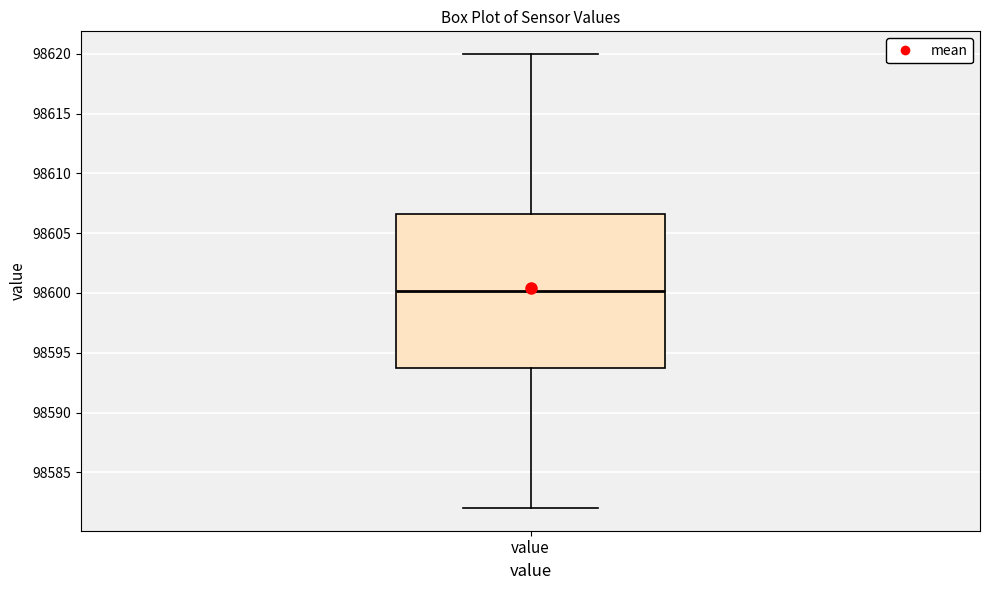

Read this box plot against the y-axis: the position of the median line, the range covered by the box, and the ends of both whiskers. The values are not printed on the chart, so give them approximately, as read against the axis.

median 98600.0, box 98593.5 to 98606.5, whiskers 98582.0 to 98620.0